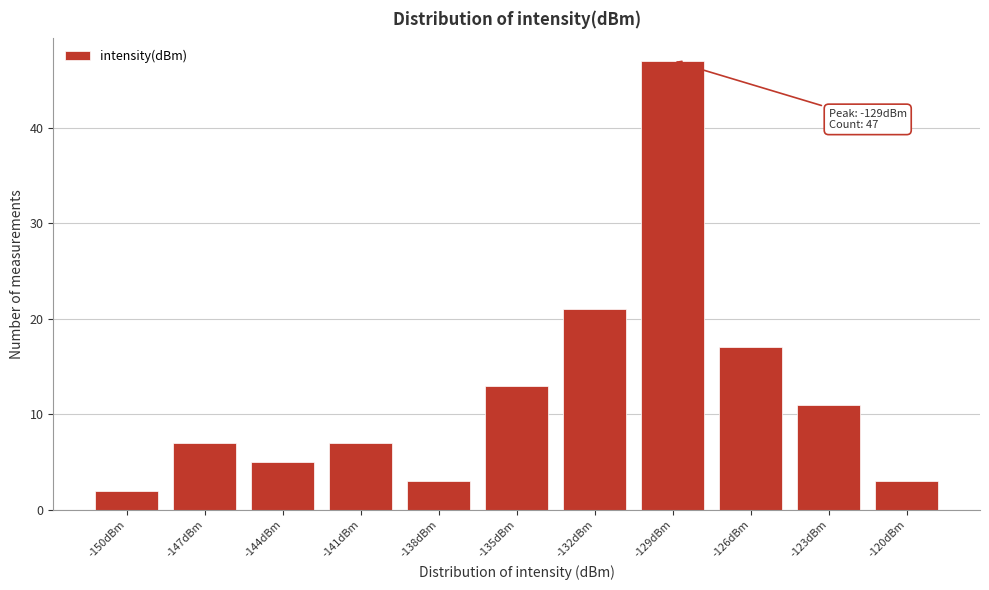

Reading left to right, list all the values displayed in this chart.

-150dBm=2	-147dBm=7	-144dBm=5	-141dBm=7	-138dBm=3	-135dBm=13	-132dBm=21	-129dBm=47	-126dBm=17	-123dBm=11	-120dBm=3